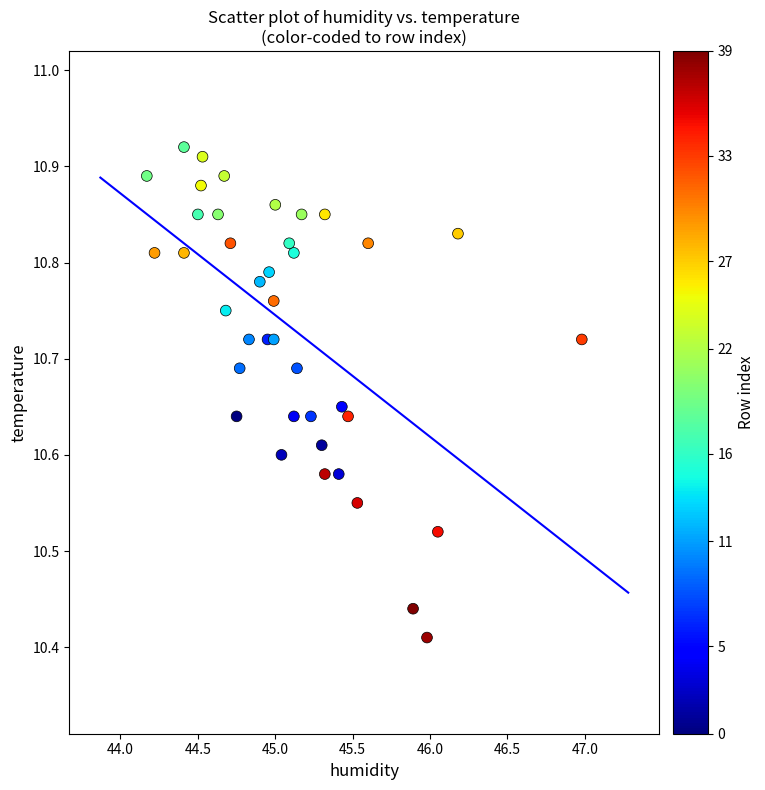

What is the range of Y values (max minus min)?

0.5